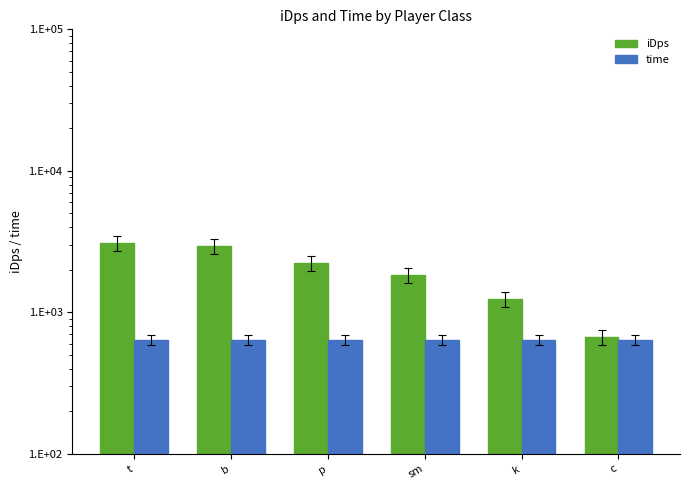

Where does the iDps series first go above 2237?

t